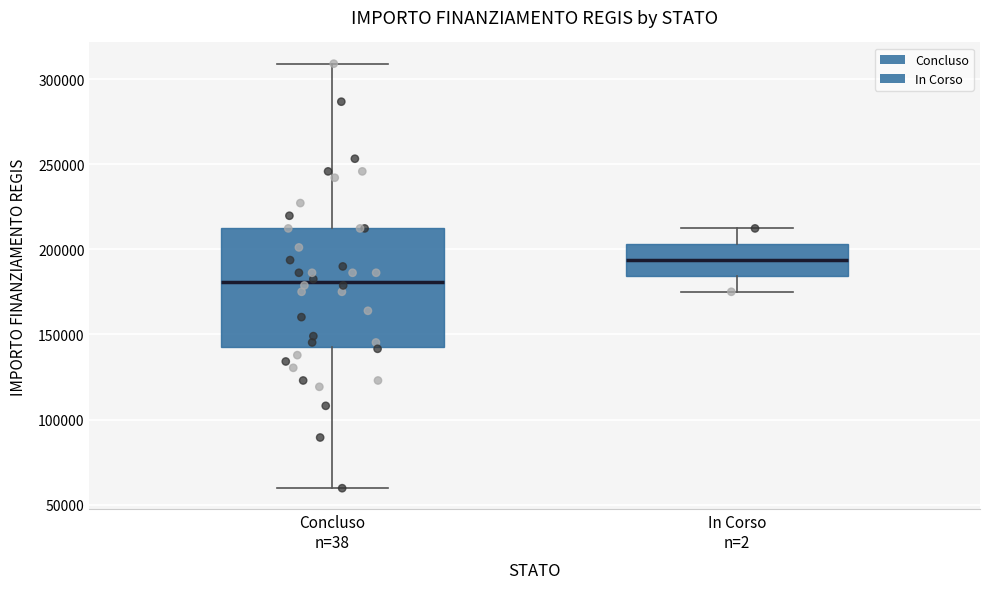

Reading left to right, read every box against the y-axis: the position of its median line, the range the box covers, and the ends of its whiskers. The values are not printed on the chart, so give them approximately, as read against the axis.

Concluso n=38: median 180000, box 145000 to 210000, whiskers 60000 to 310000
In Corso n=2: median 195000, box 185000 to 205000, whiskers 175000 to 210000